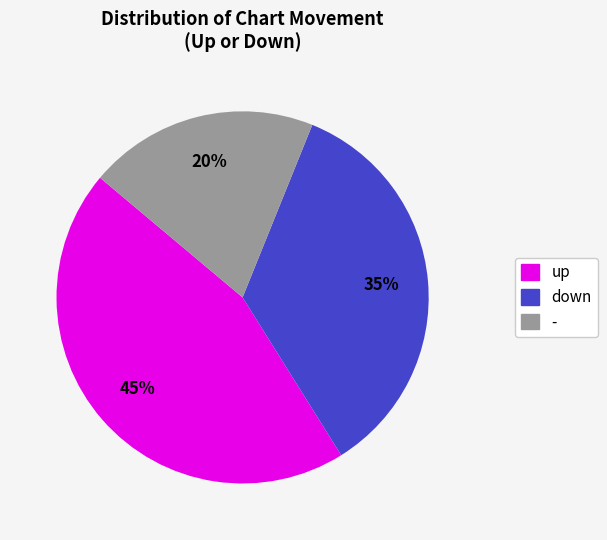

To the nearest percent, what portion does - represent?

20%